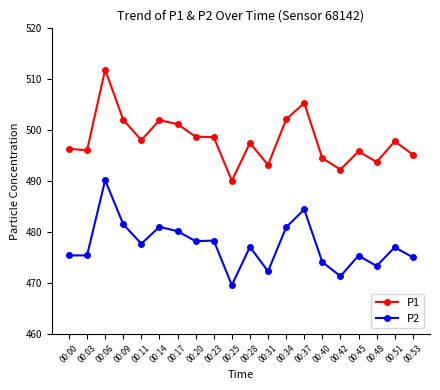

Count the number of categories in the chart.

20